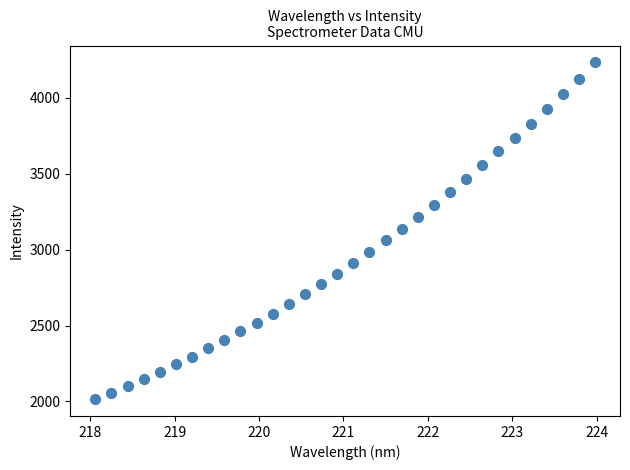

What is the range of Y values (max minus min)?

2218.2